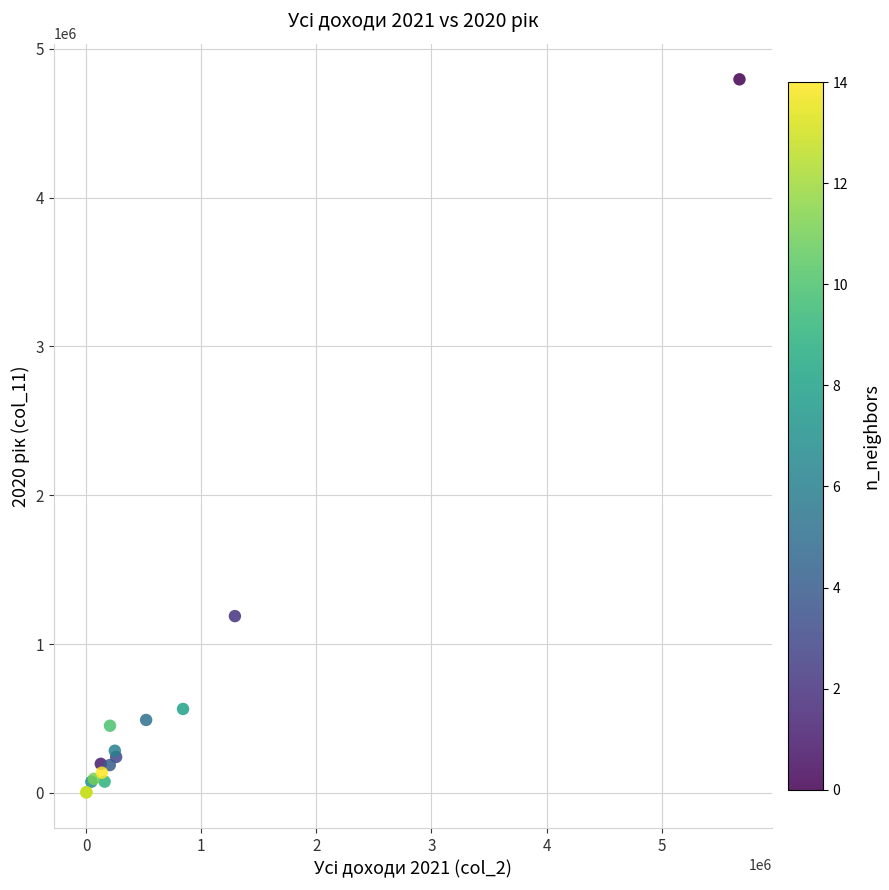

What Y value in the scatter plot is closest to 2398645?

1187696.9